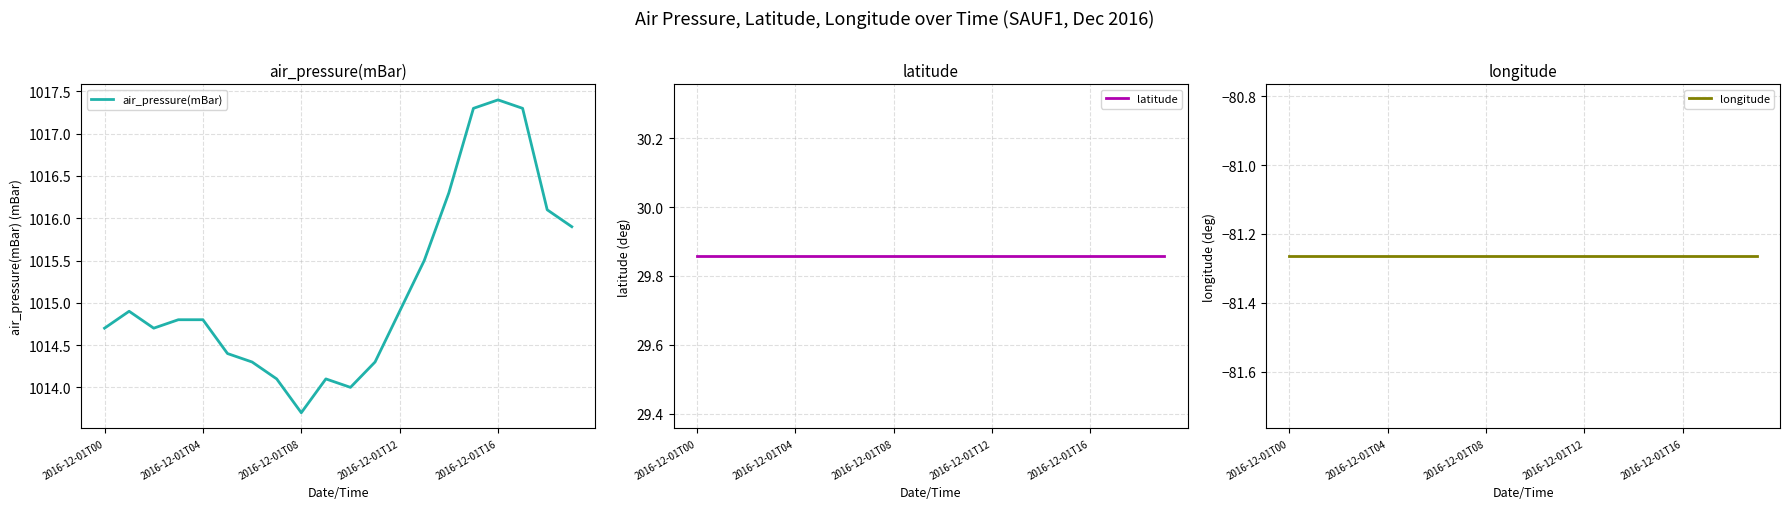

Is it true that air_pressure(mBar) equals 1014.7 at 2016-12-01T00?

True